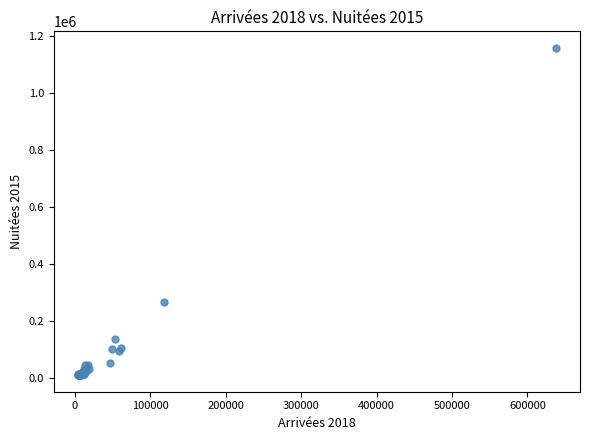

What Y value in the scatter plot is closest to 582545?

264369